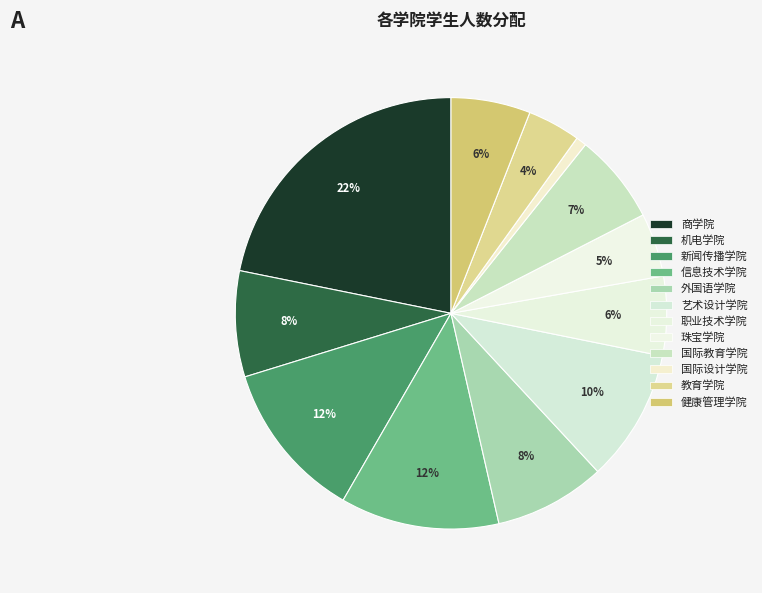

Count the number of slices in the pie.

12